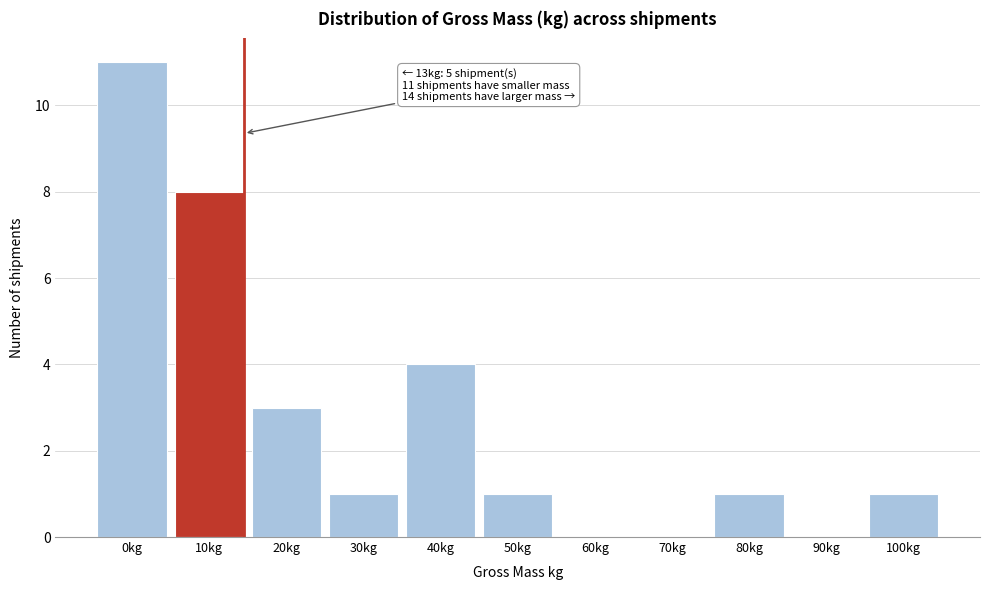

Reading left to right, transcribe all the data shown in this chart.

0kg=11	10kg=8	20kg=3	30kg=1	40kg=4	50kg=1	60kg=0	70kg=0	80kg=1	90kg=0	100kg=1